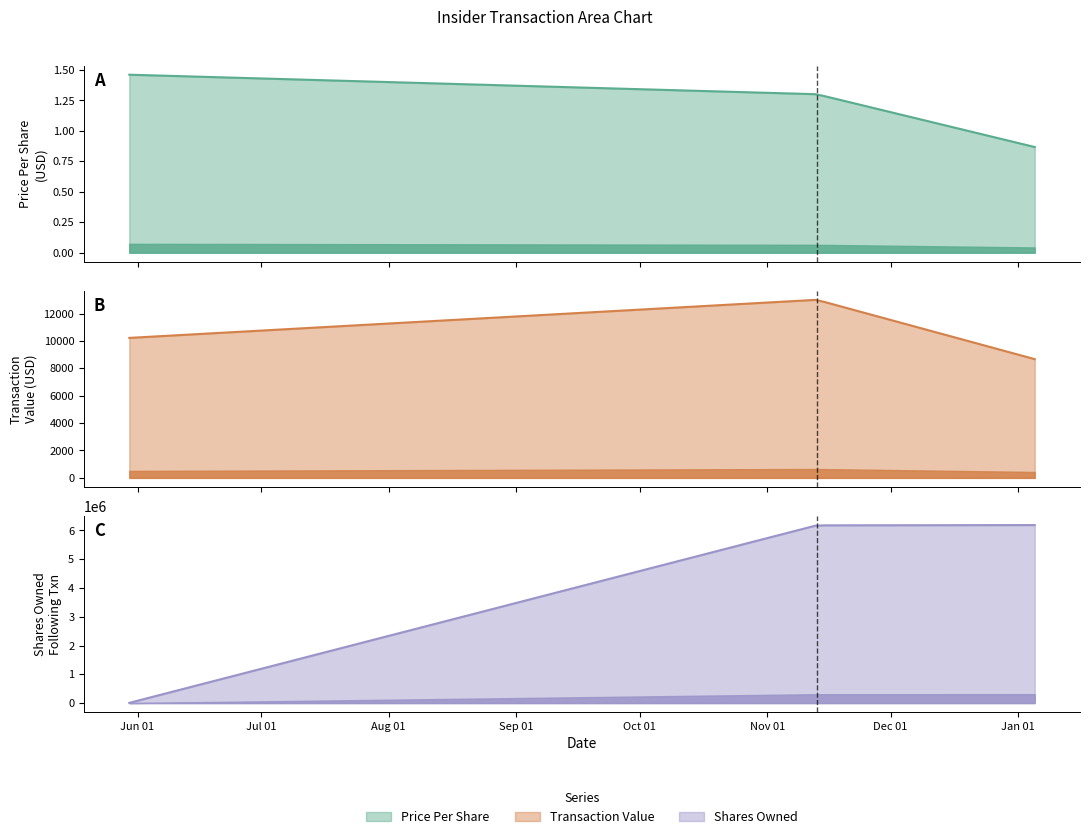

Which label corresponds to the largest value in the chart?

2024-01-05